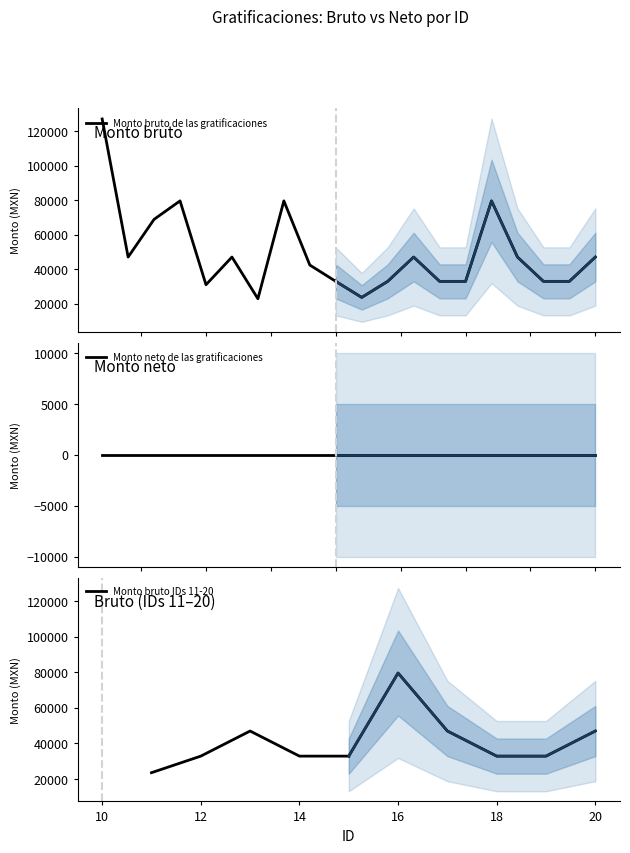

At how many categories does at least one series exceed 33865?

11